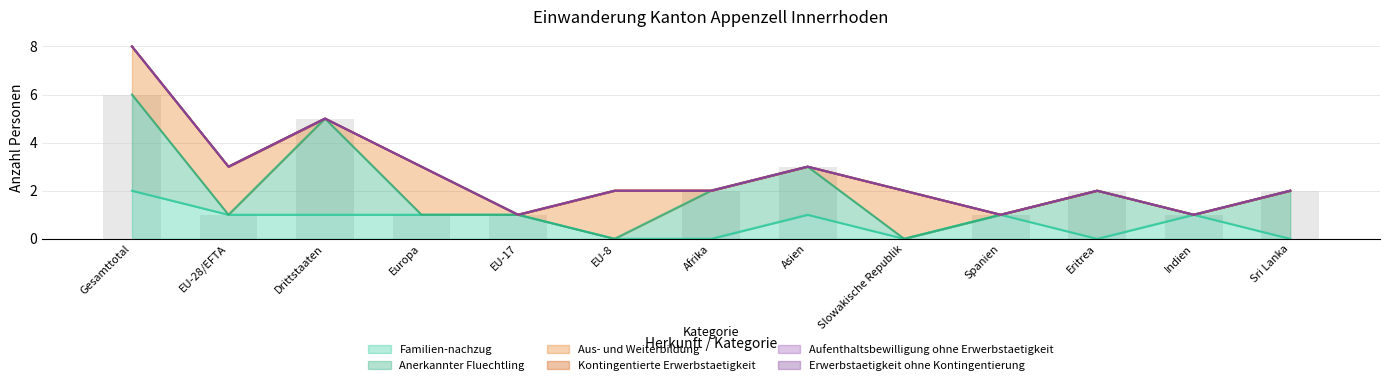

What is the difference between the maximum and second lowest values in the Aus- und Weiterbildung series?

2